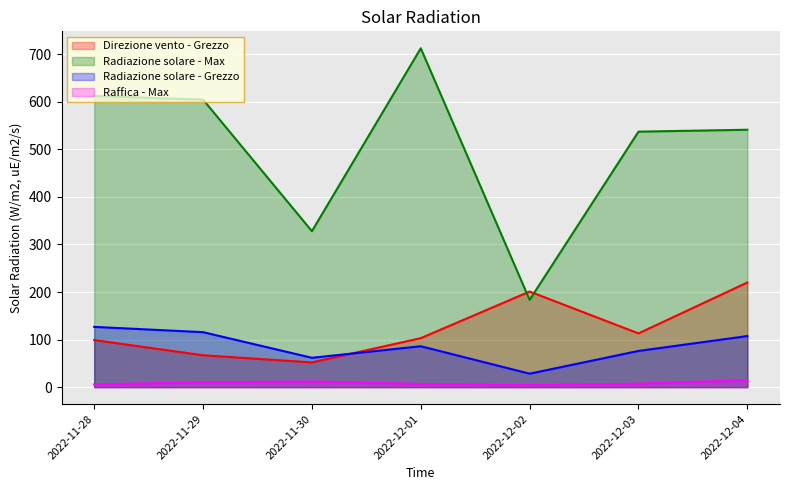

Which label corresponds to the smallest value in the chart?

2022-12-02